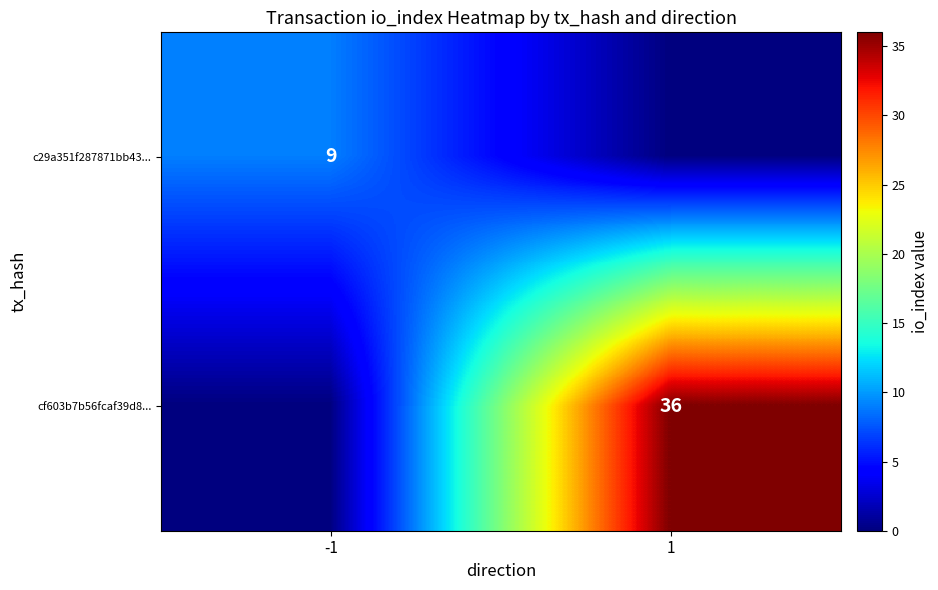

What is the total value across all series at -1?

9